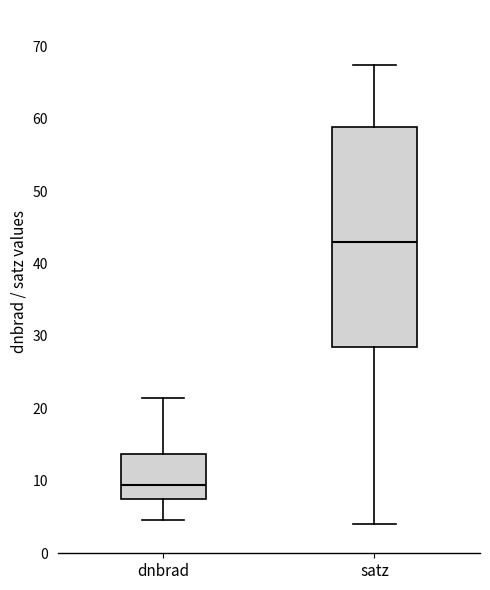

Which box's median line is the highest?

satz